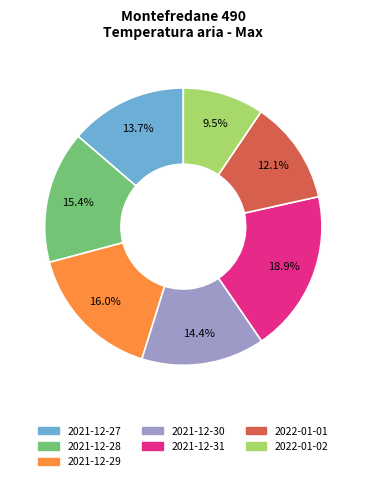

To the nearest percent, what percentage of the pie is 2021-12-31?

19%